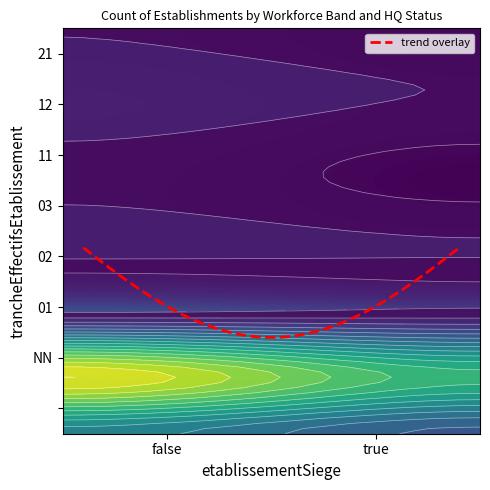

At which label does  reach its minimum?

true